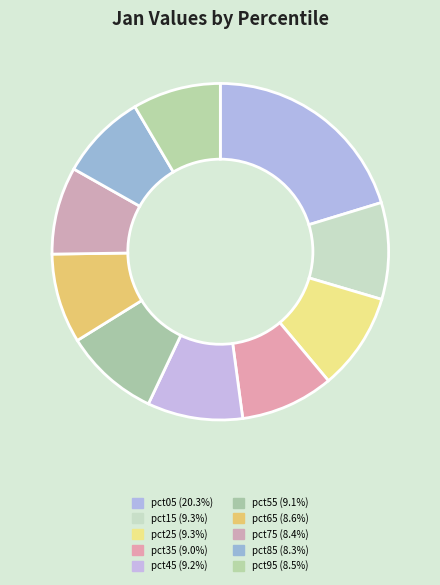

How many slices are in this pie chart?

10